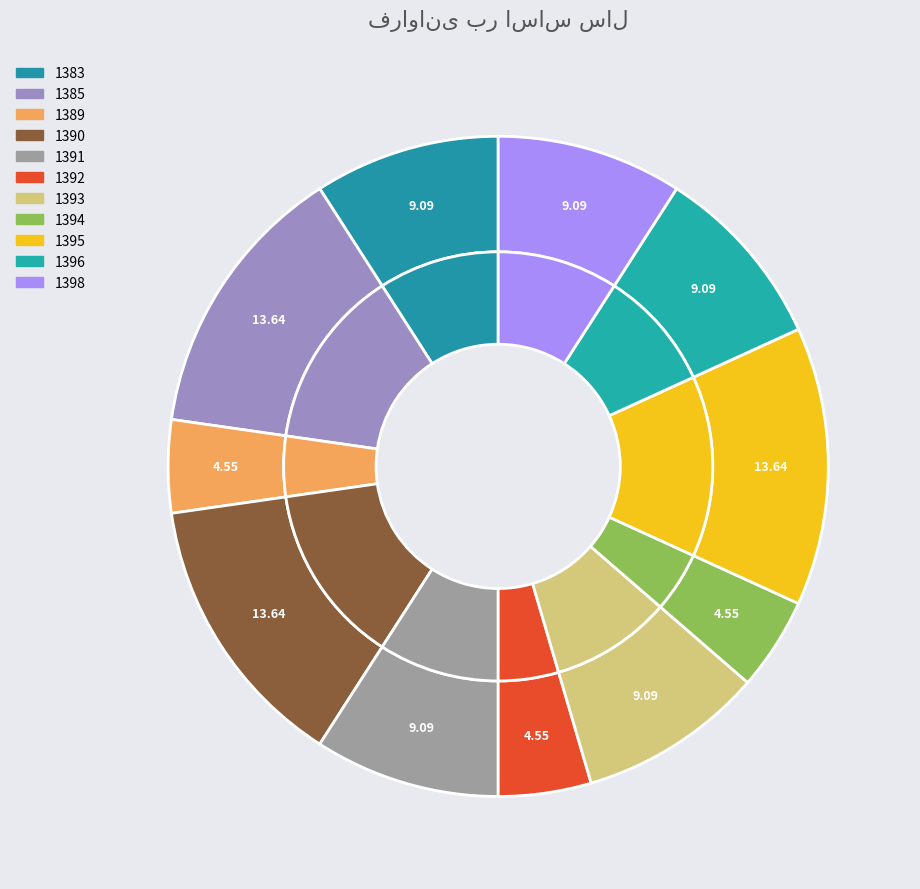

Combined, what portion of the pie is 1396 and 1383?

18.2%